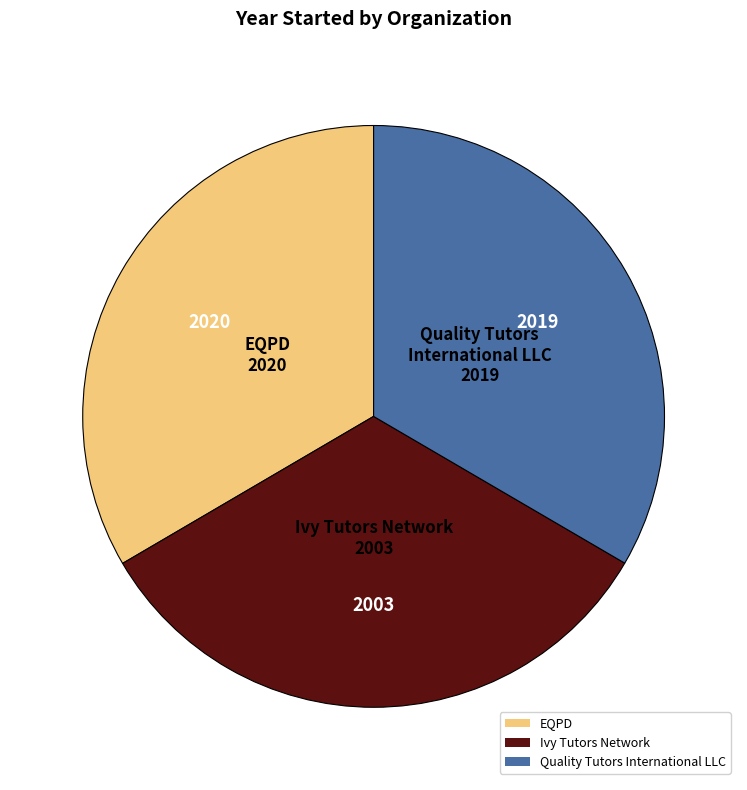

Do Ivy Tutors Network and Quality Tutors International LLC together represent more than half of the pie?

Yes